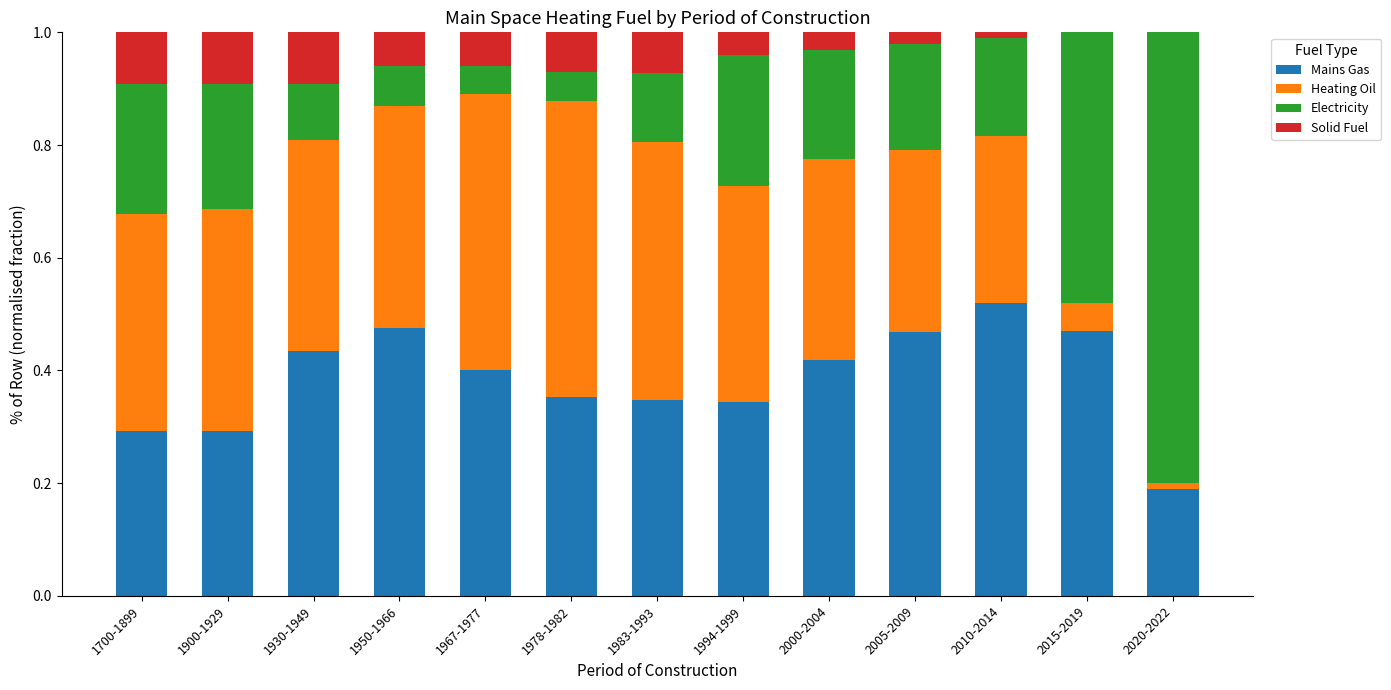

What is the total value across all series at 1967-1977?

1.0